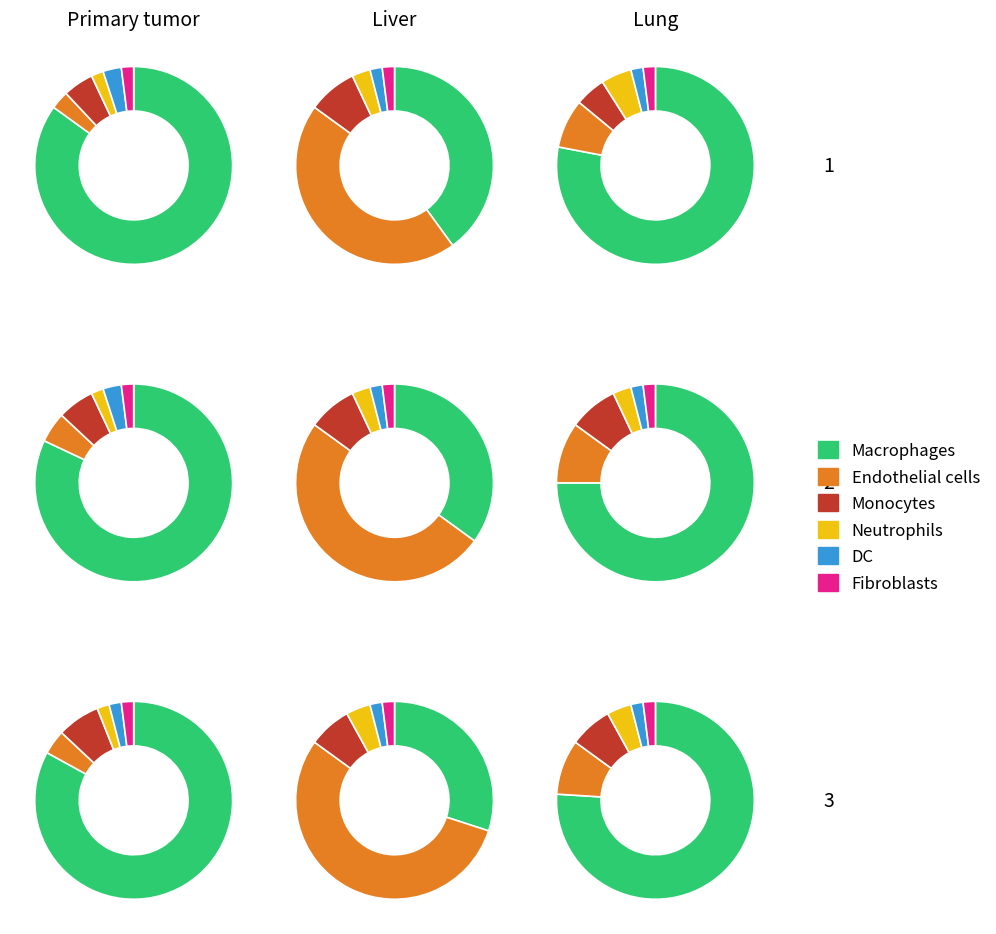

Which series changed the most between 2 and 3?

Macrophages